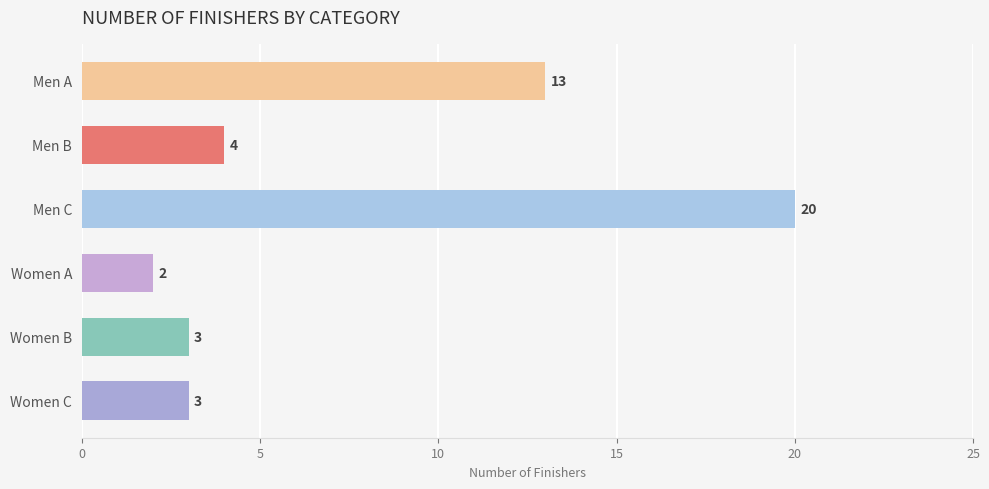

Reading bottom to top, extract all data points from this chart.

3	3	2	20	4	13